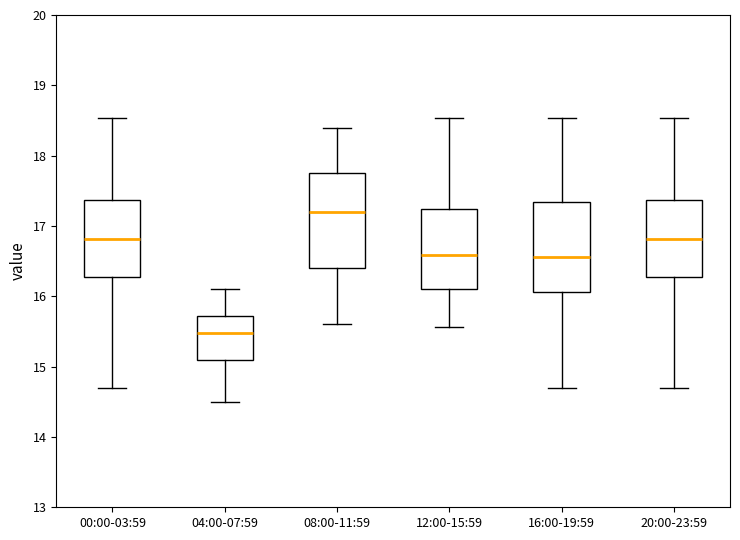

Which box has the highest median line?

08:00-11:59